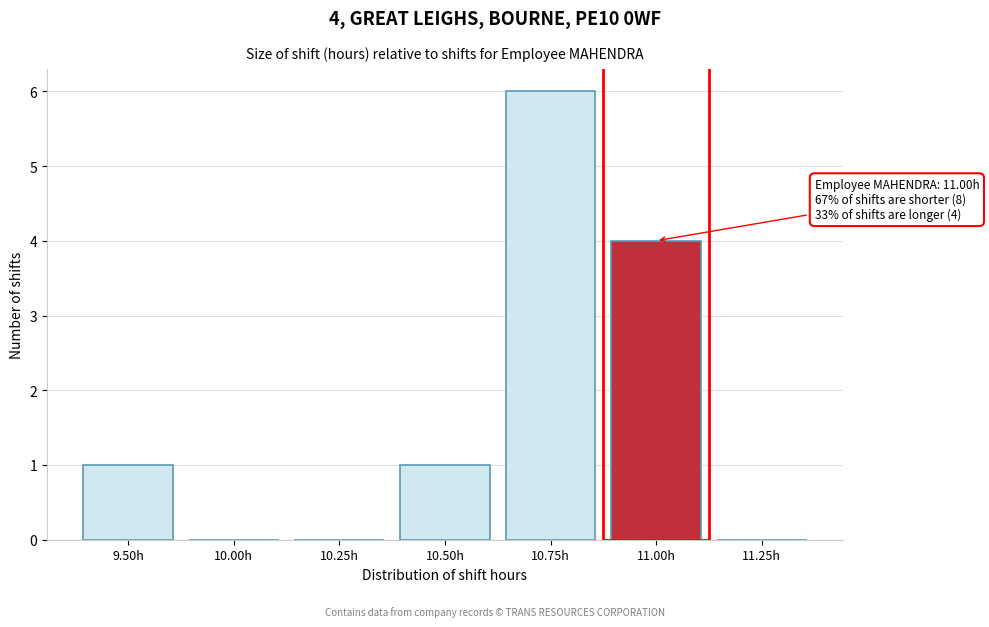

Reading left to right, what are all the values shown in this chart?

9.50h=1	10.00h=0	10.25h=0	10.50h=1	10.75h=6	11.00h=4	11.25h=0